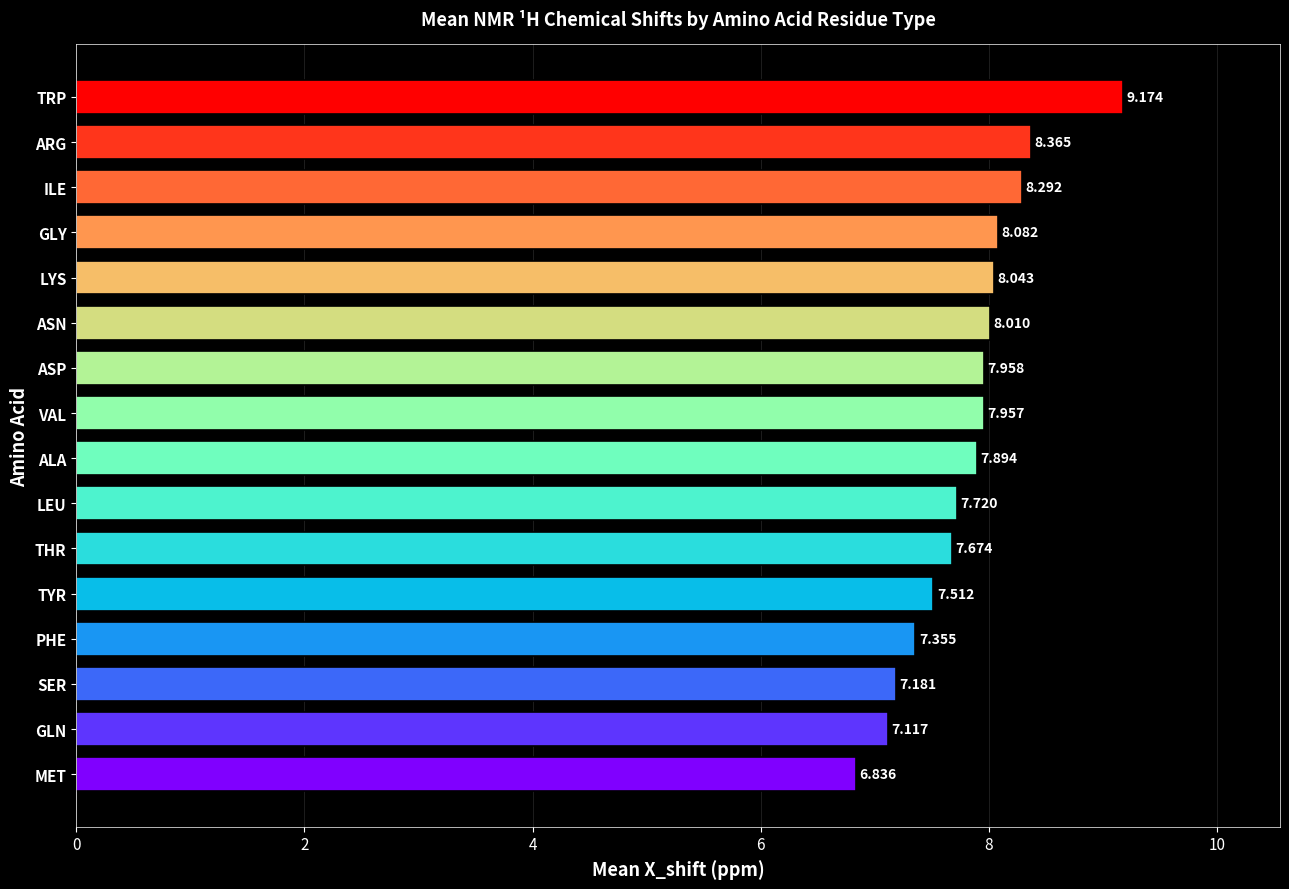

Where is the data nearest to the value 8?

ASN